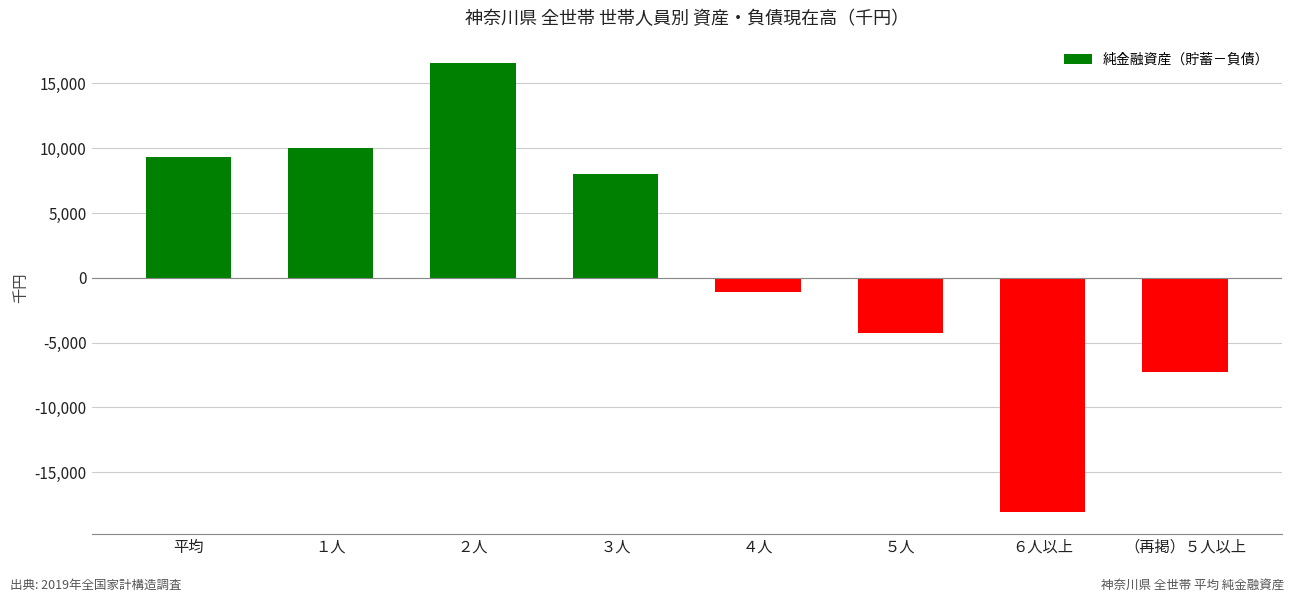

Between ２人 and ３人, which is larger?

２人